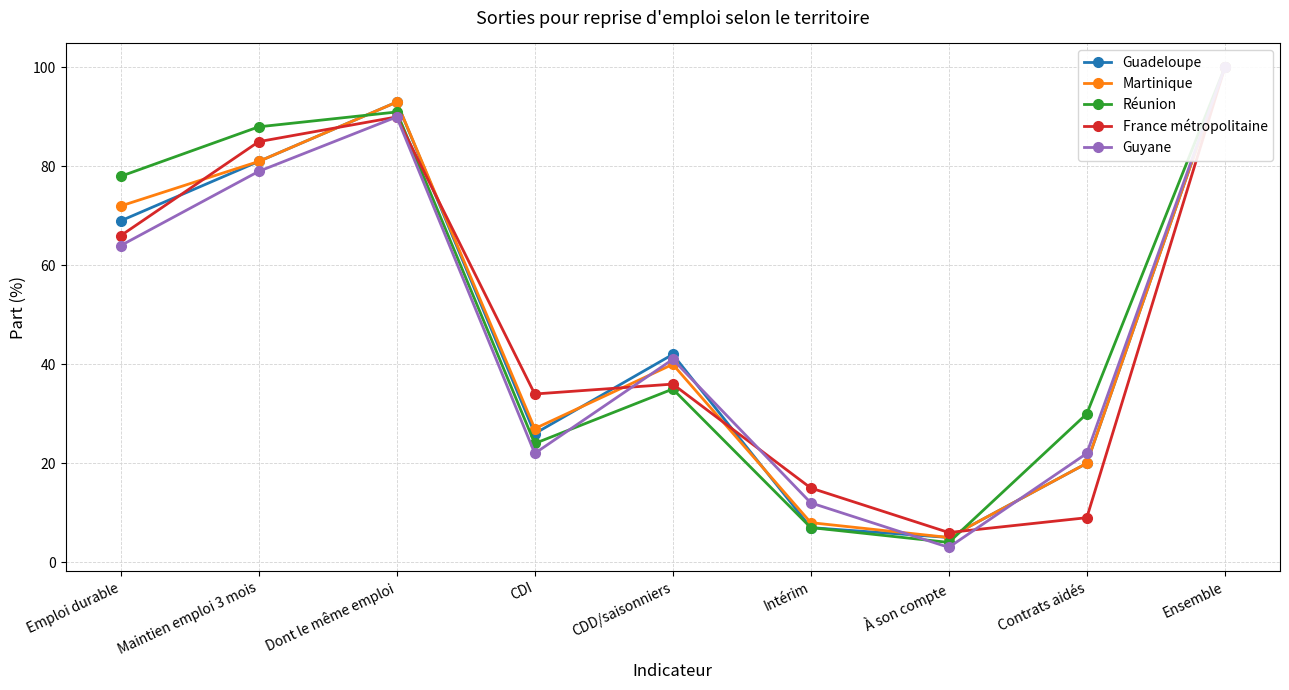

What is the total value across all series at Ensemble?

500